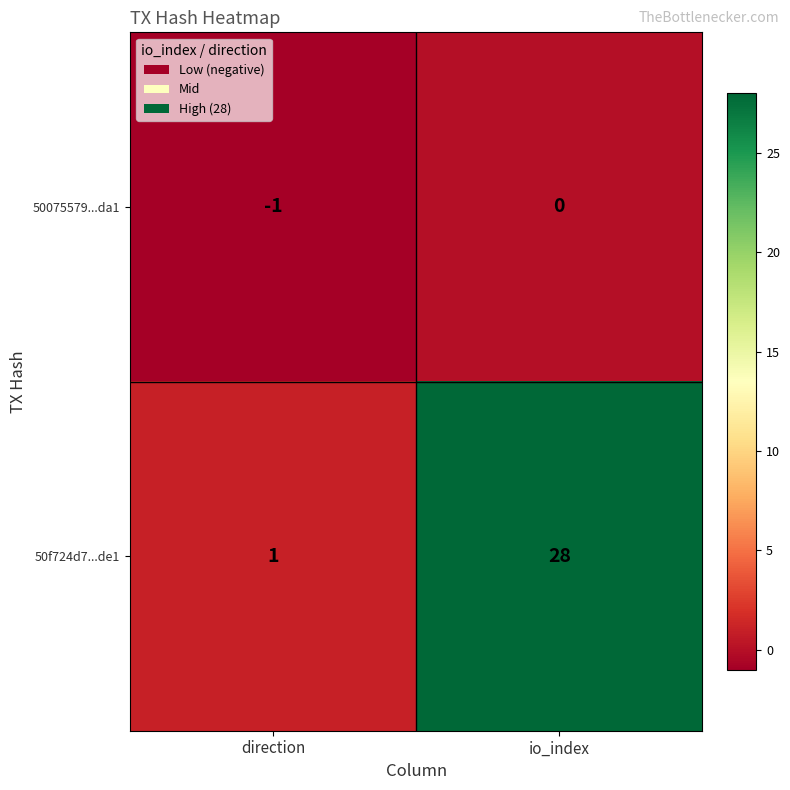

At io_index, list the series in order from largest to smallest.

50f724d7...de1, 50075579...da1